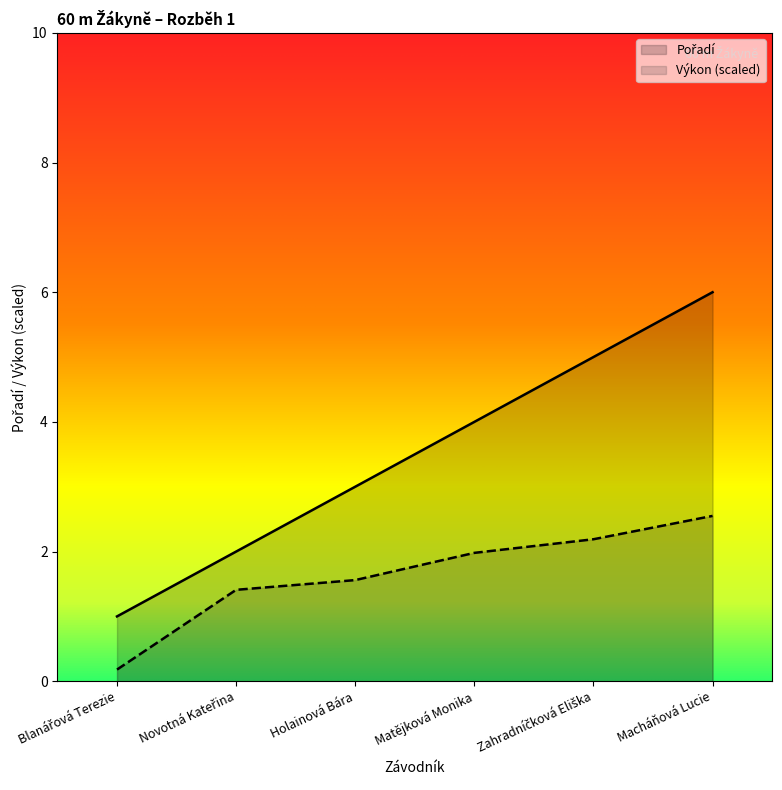

What are all the series names shown in the legend?

Pořadí, Výkon